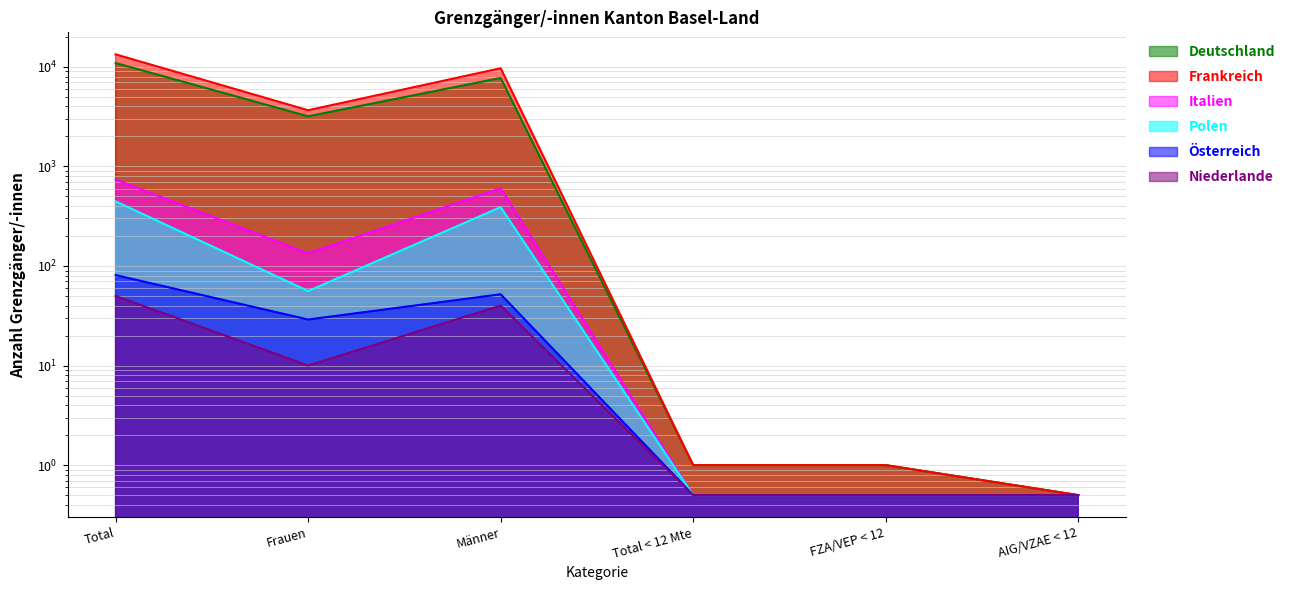

At which category is the sum across all series the highest?

Total